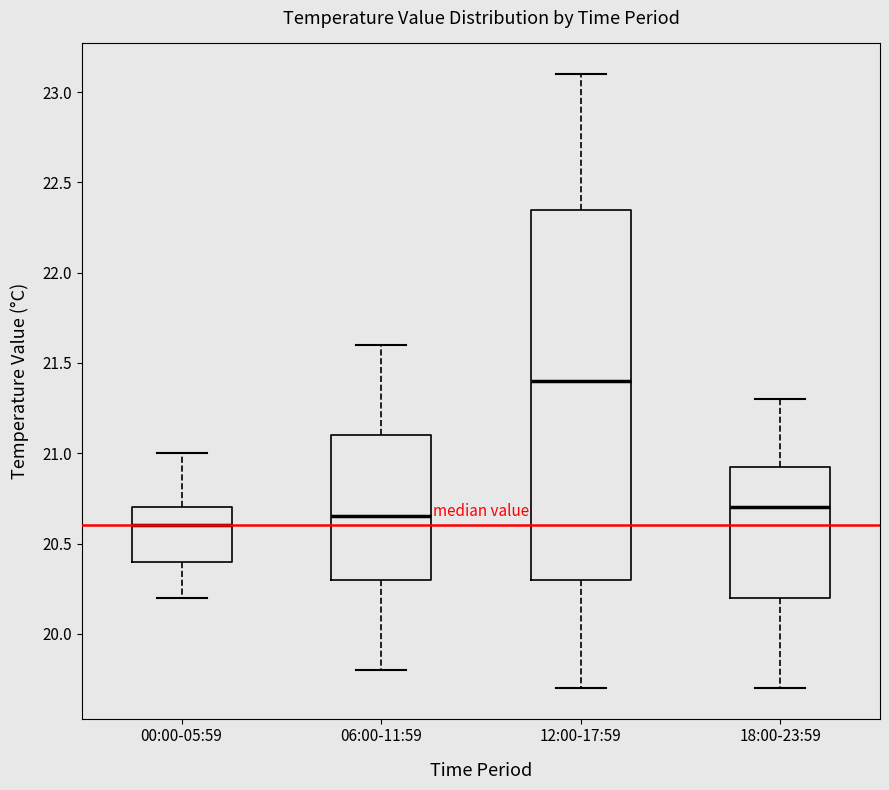

Reading left to right, read every box against the y-axis: the position of its median line, the range the box covers, and the ends of its whiskers. The values are not printed on the chart, so give them approximately, as read against the axis.

00:00-05:59: median 20.60, box 20.40 to 20.70, whiskers 20.20 to 21.00
06:00-11:59: median 20.65, box 20.30 to 21.10, whiskers 19.80 to 21.60
12:00-17:59: median 21.40, box 20.30 to 22.35, whiskers 19.70 to 23.10
18:00-23:59: median 20.70, box 20.20 to 20.95, whiskers 19.70 to 21.30